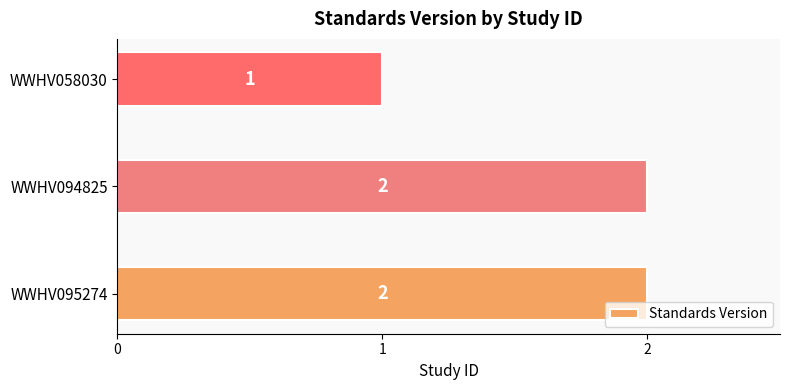

At which label is the value closest to 1?

WWHV058030